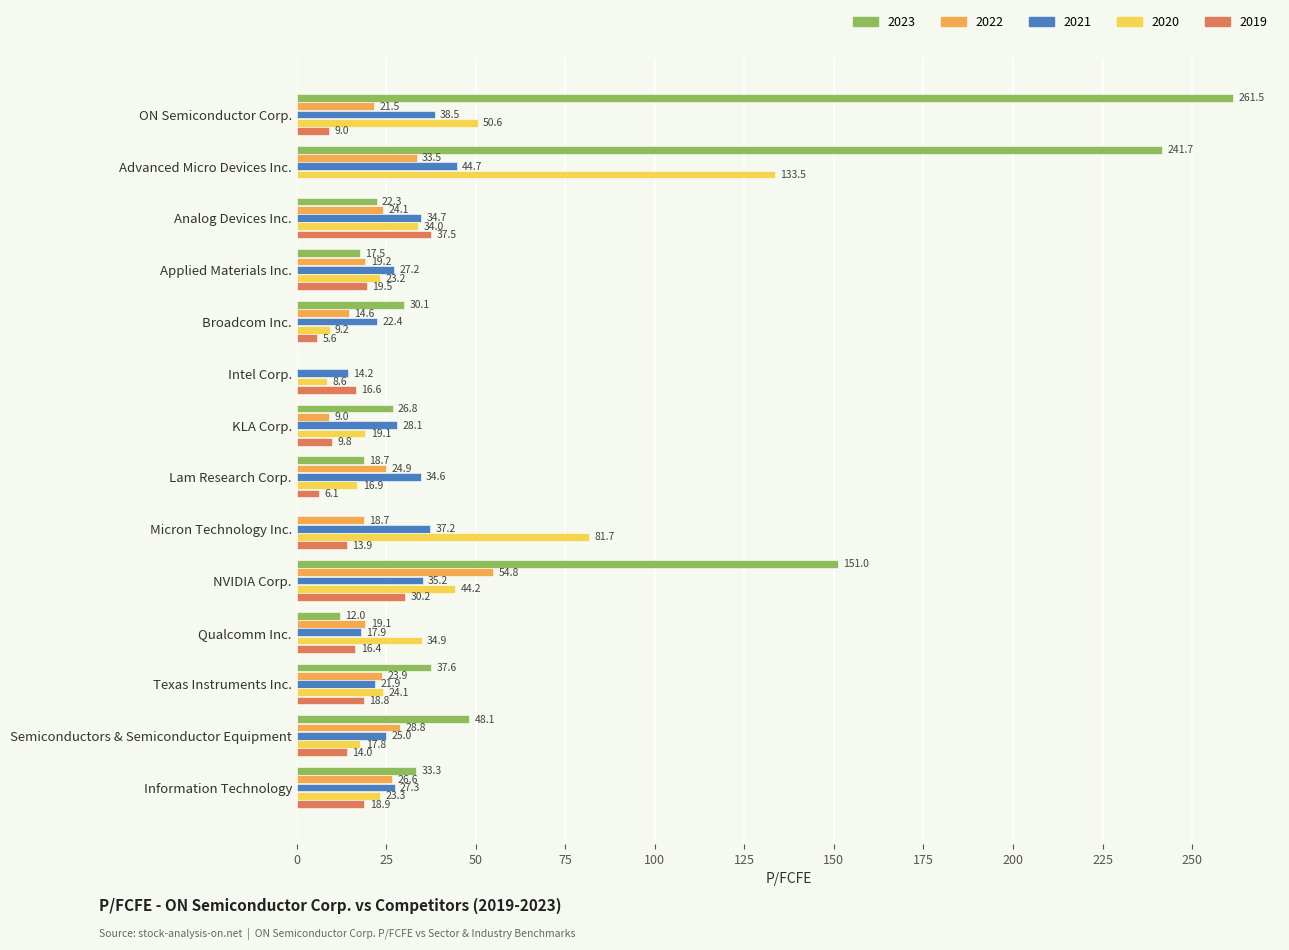

Which series has the largest total across all categories?

2023